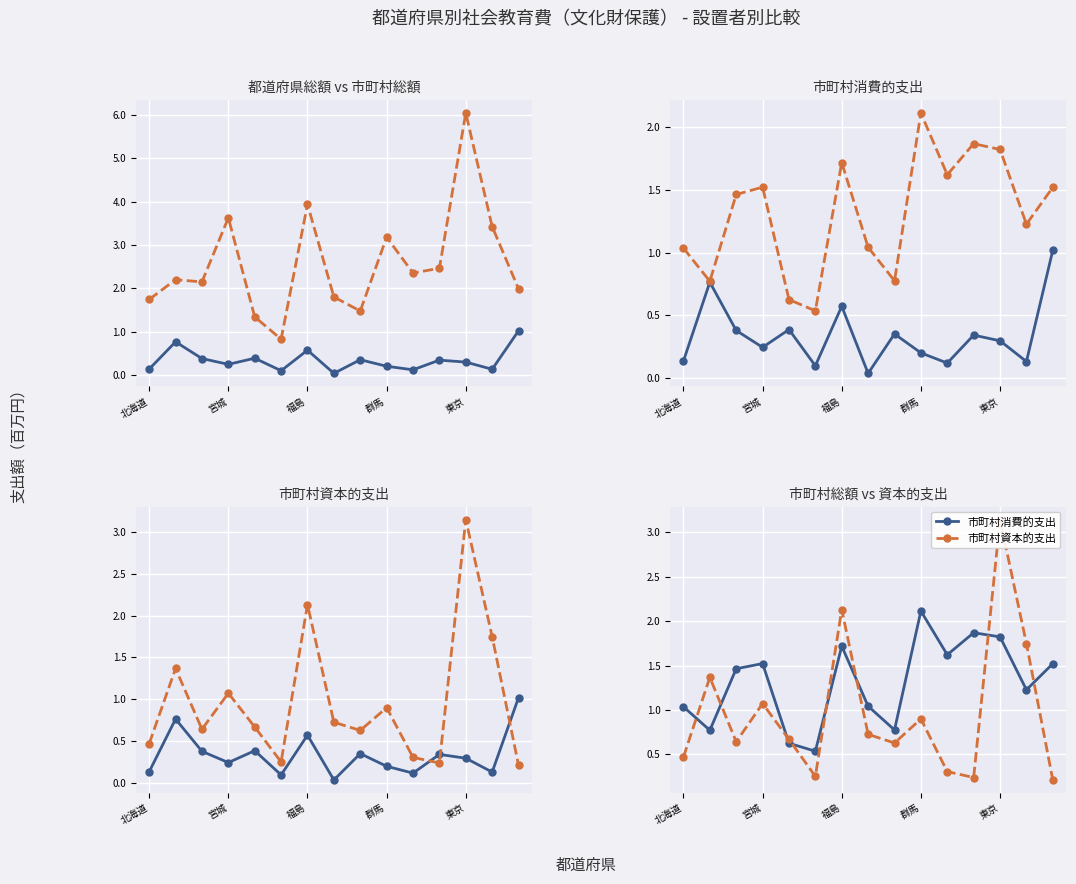

Is the value of 都道府県総額 at 7 greater than the value of 市町村消費的支出 at 8?

No